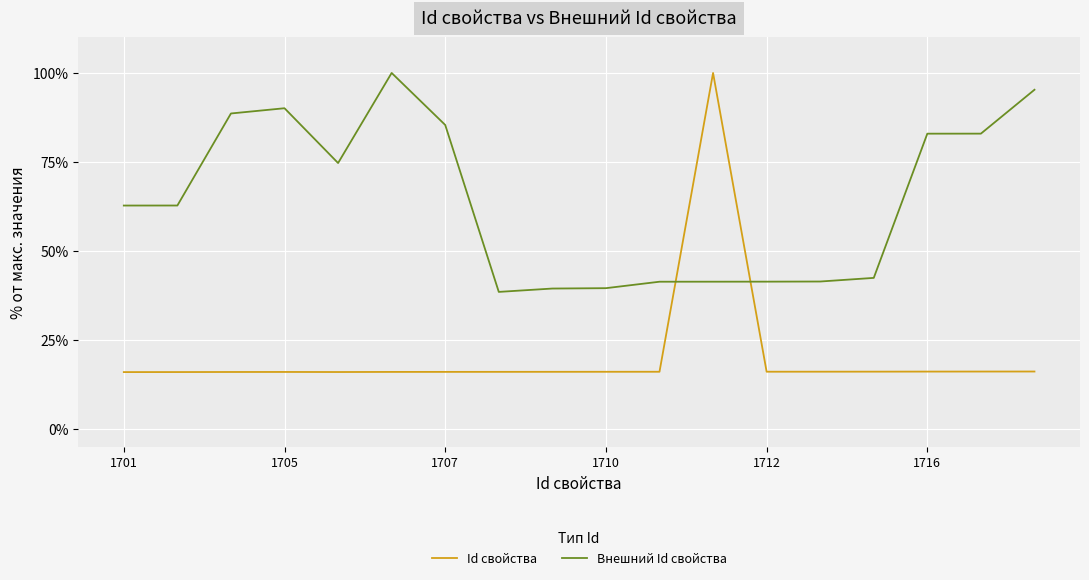

What is the difference between the second highest and second lowest values in the Внешний Id свойства series?

55.8